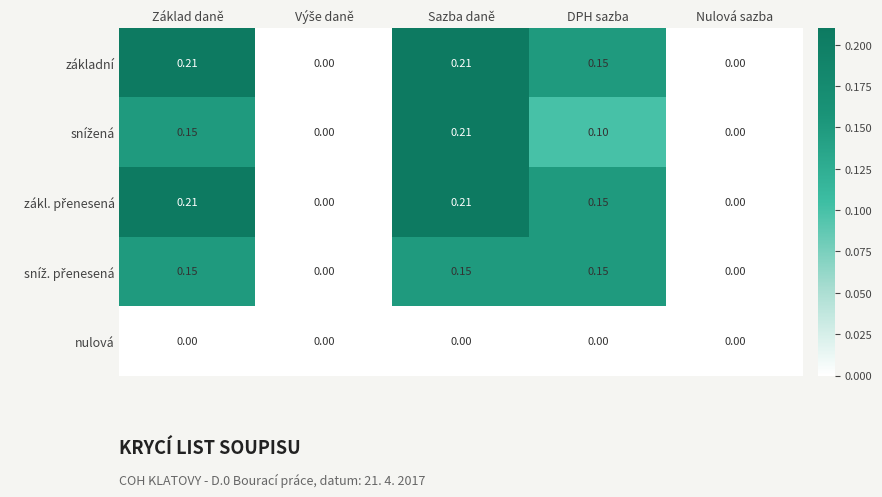

At which category is the sum across all series the highest?

Sazba daně